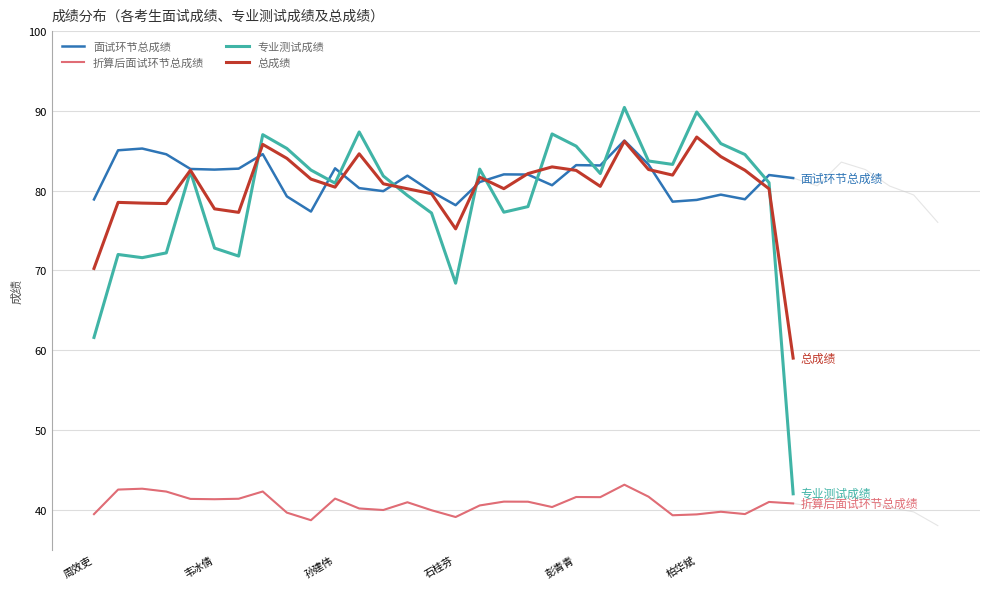

Which series has the largest total across all categories?

面试环节总成绩